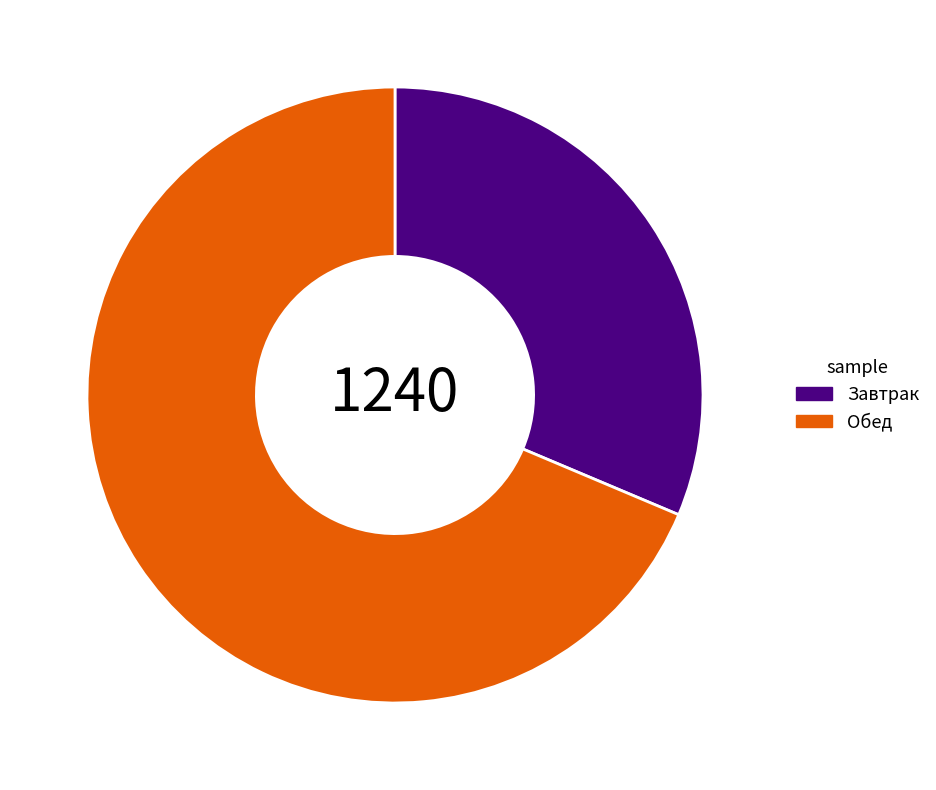

What is the majority slice?

Обед